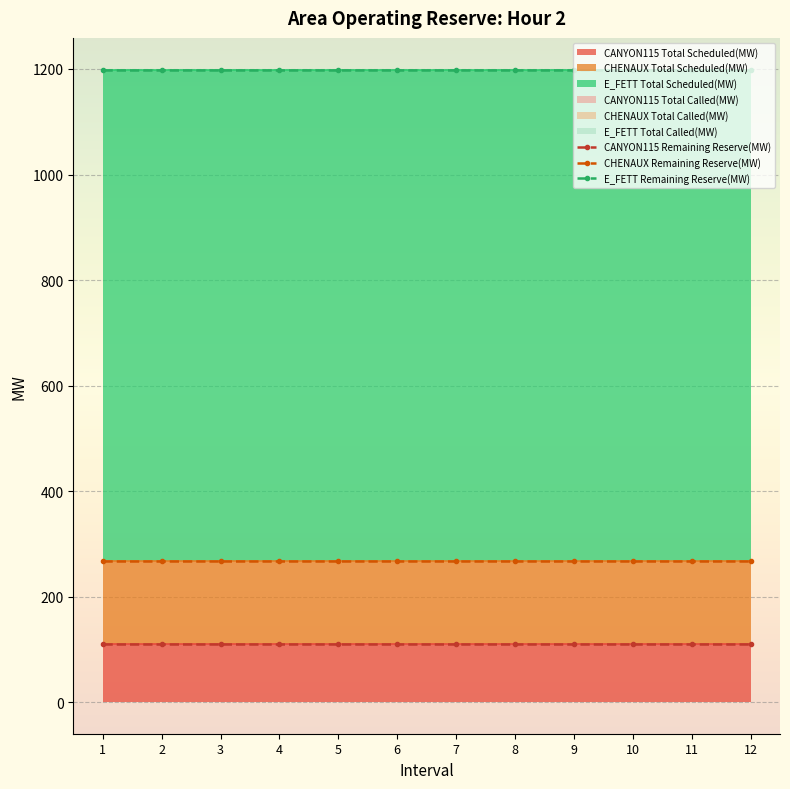

What is the maximum value shown in the chart?

931